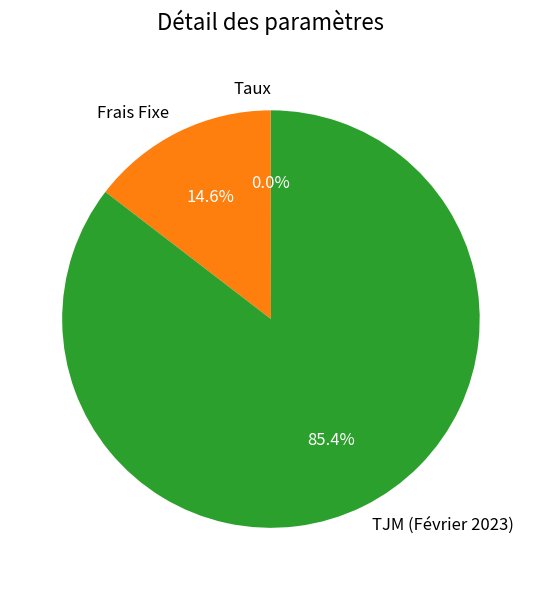

What portion of the pie excludes TJM (Février 2023)?

14.6%